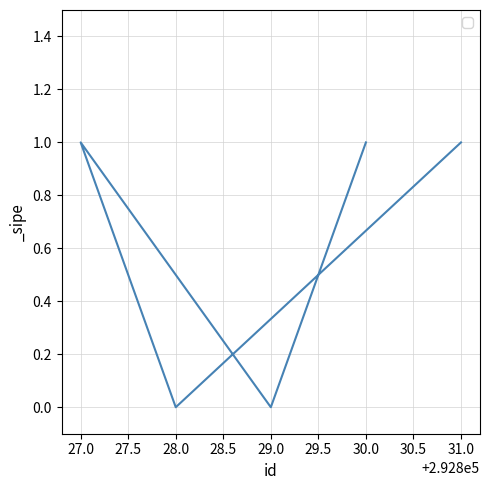

Is it true that the value at 31.0 is 2?

False